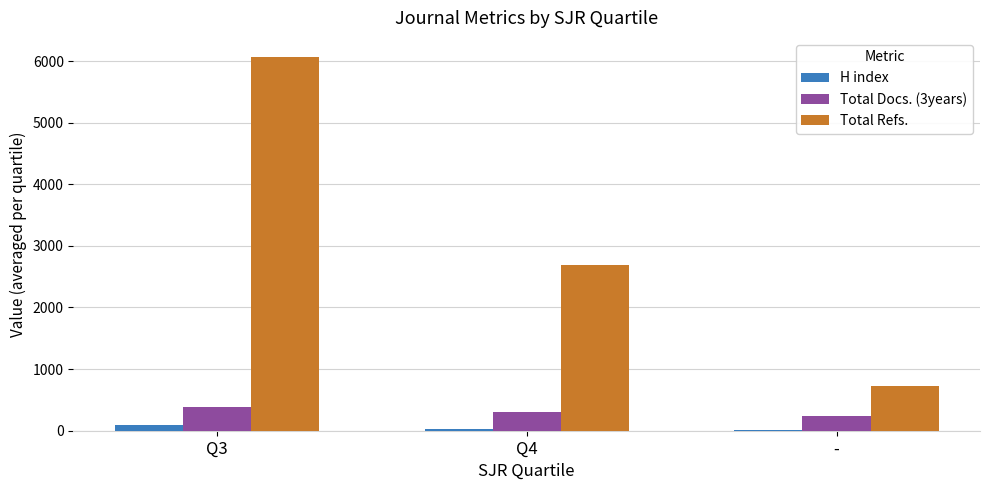

Which series changed the most between Q3 and -?

Total Refs.